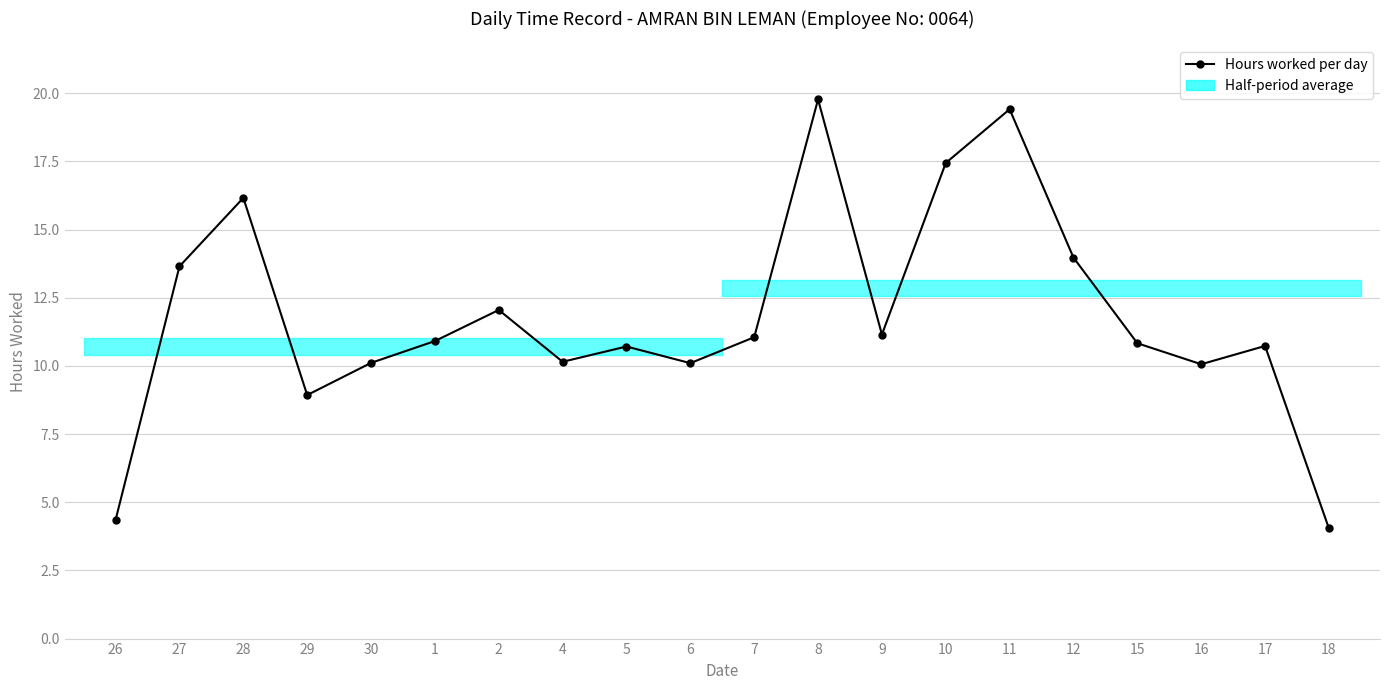

What is the difference between the maximum and minimum values?

15.7